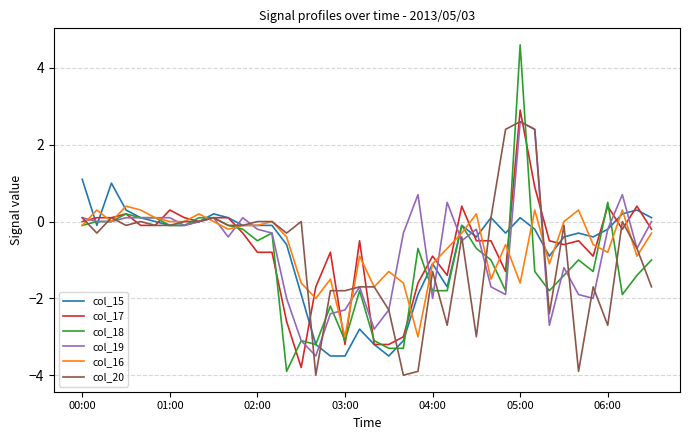

Which series has the largest range (max minus min)?

col_18